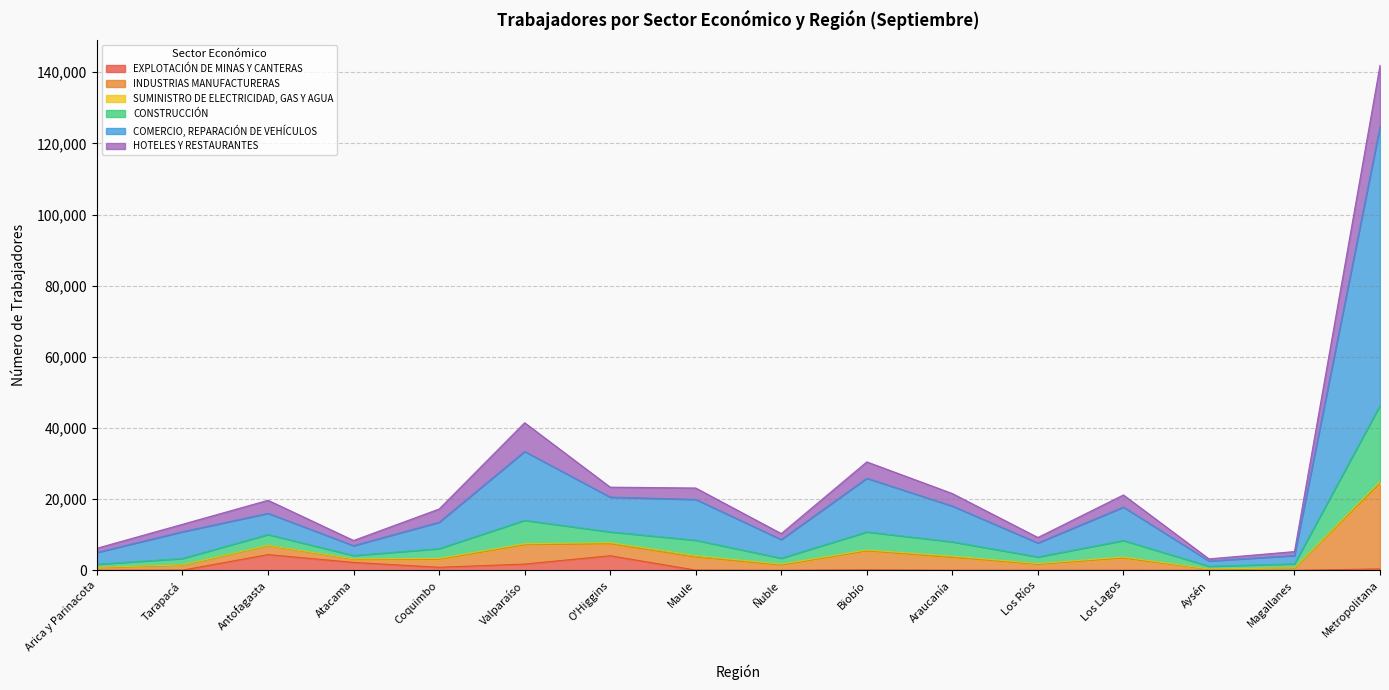

What position from the right is Ñuble?

8